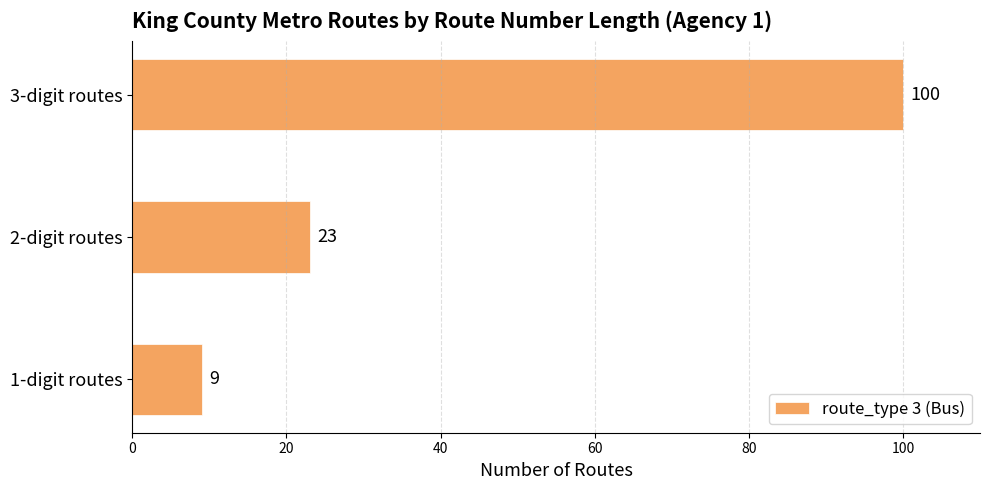

True or false: the data shows 14 at 1-digit routes.

False